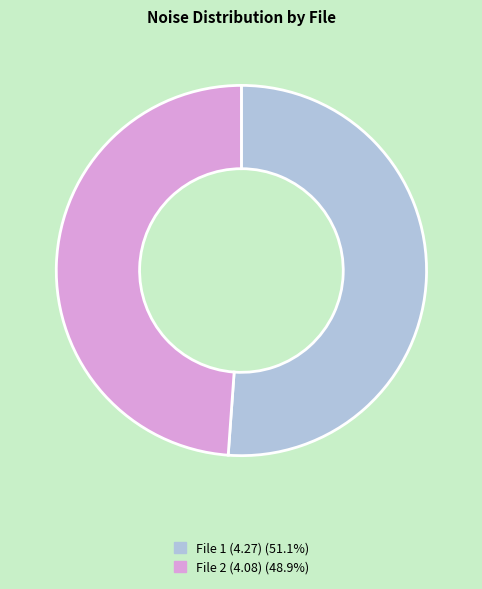

Does any single category account for the majority?

Yes